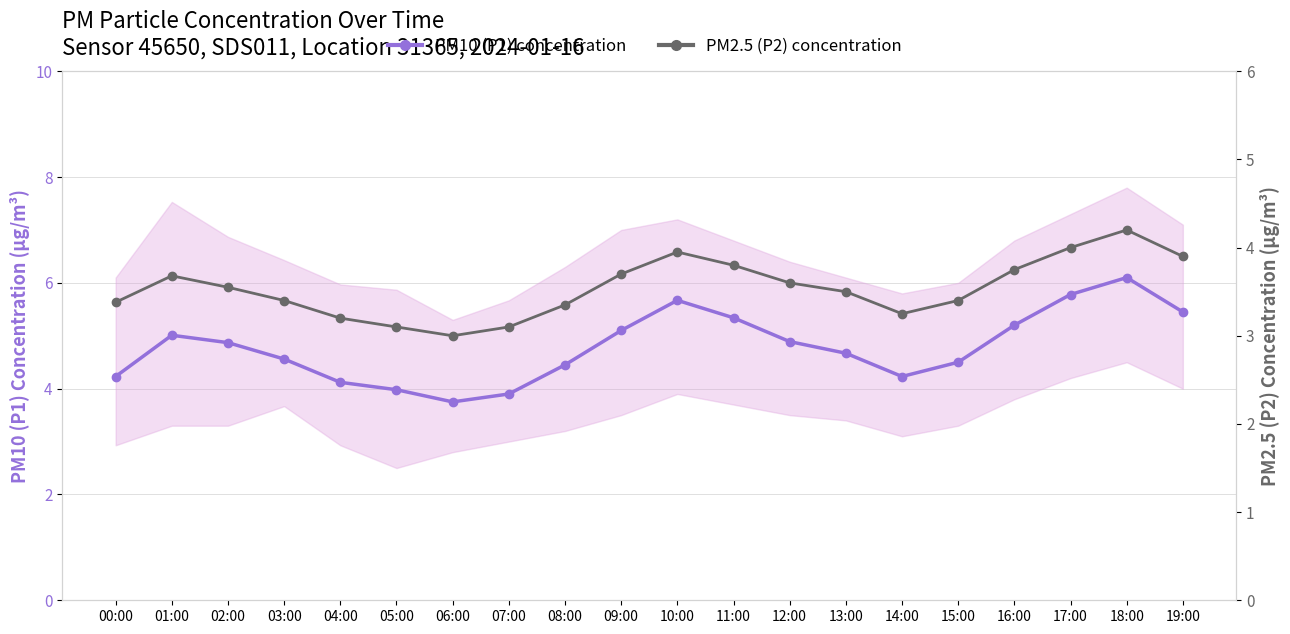

How many values in the PM2.5 (P2) concentration series exceed 3?

19